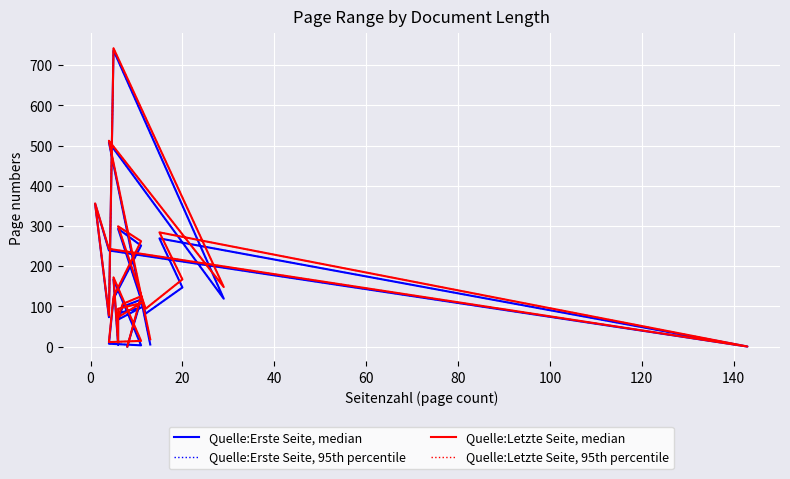

True or false: Quelle:Letzte Seite, median and Quelle:Erste Seite, median intersect in this chart.

False